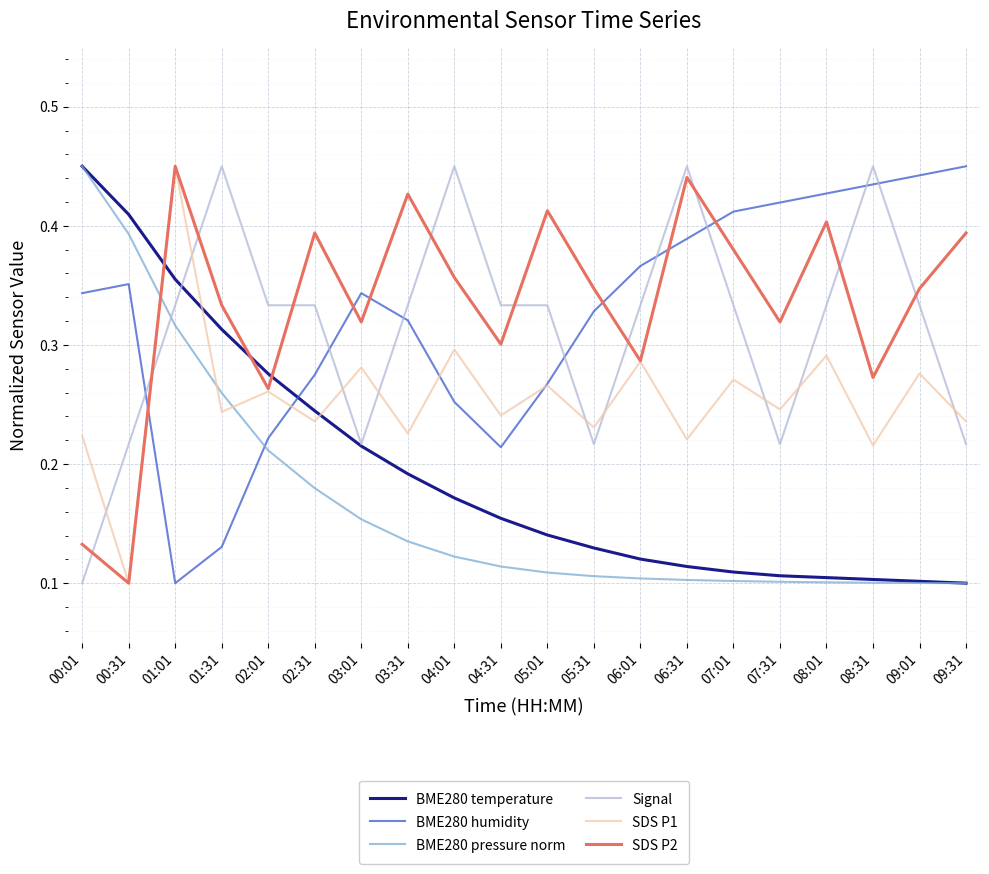

How many lines are shown in the chart?

6